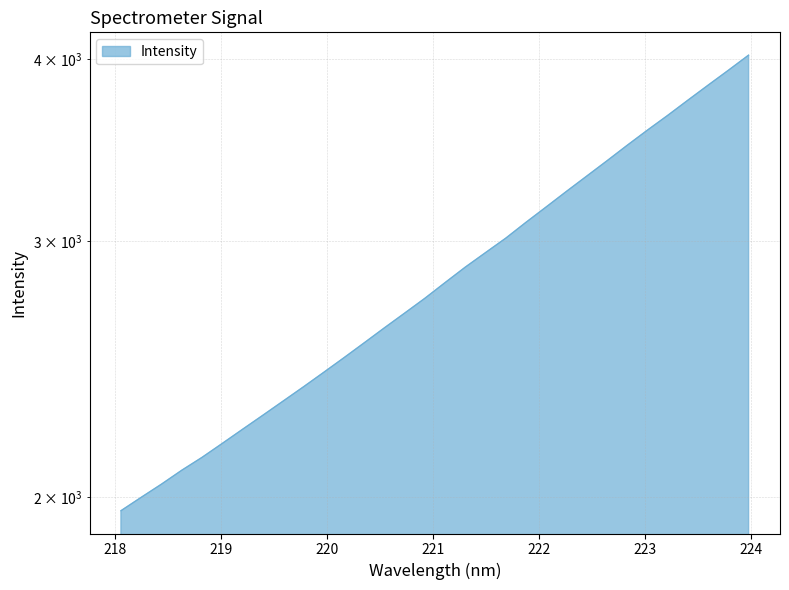

The chart shows a value of 3341.0 at 218.2508. True or false?

False